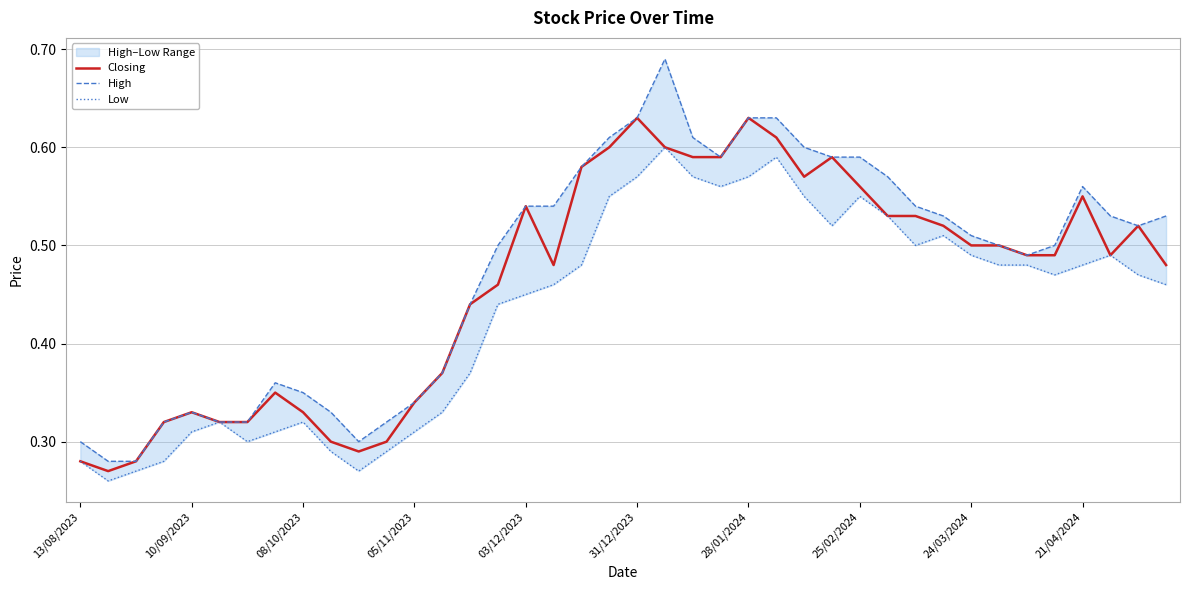

The value of High at 24/03/2024 is 0.3. True or false?

False